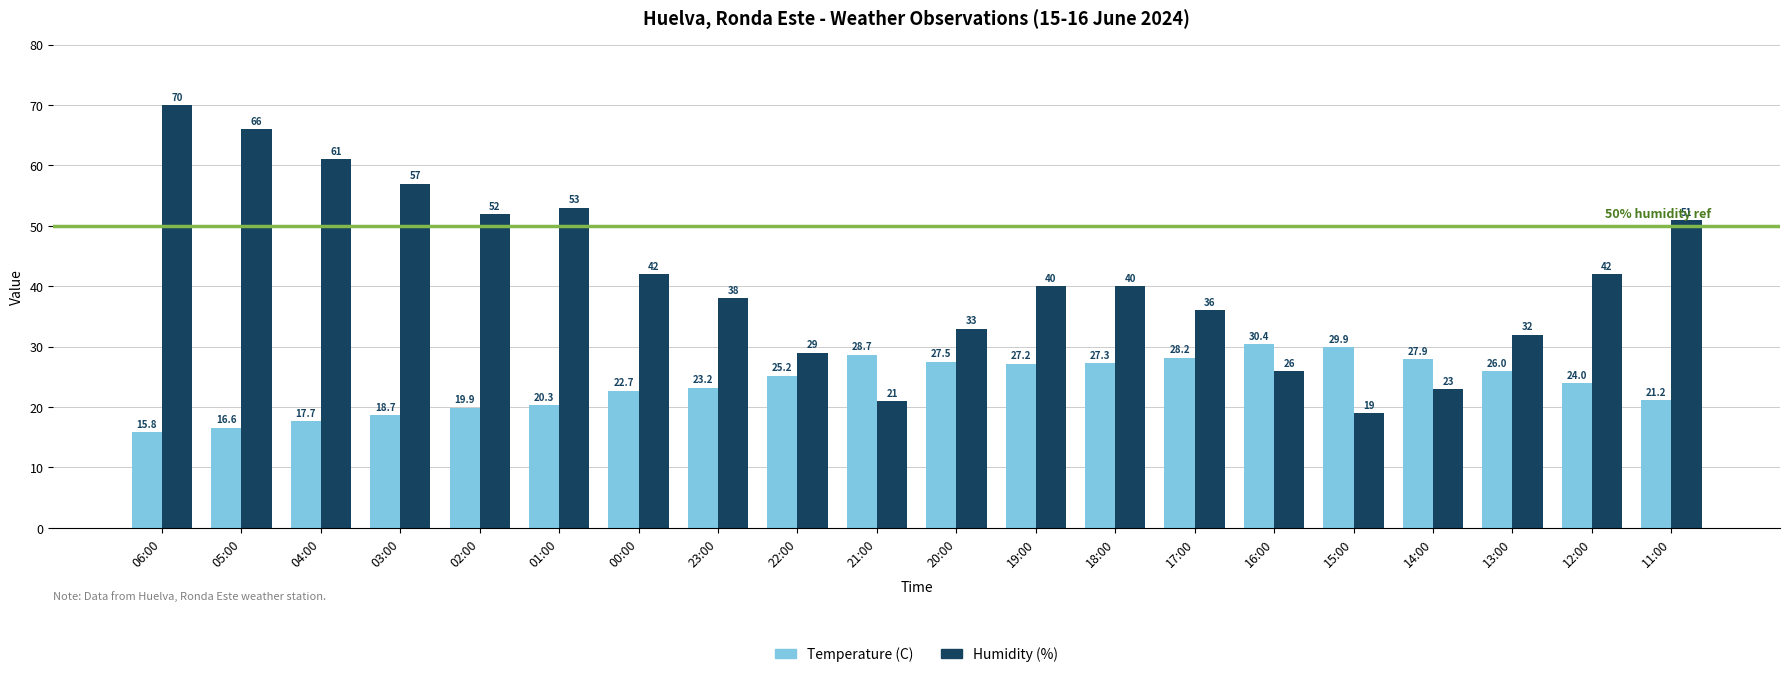

Reading right to left, transcribe all the data shown in this chart.

Temperature (C): 11:00=21.2	12:00=24.0	13:00=26.0	14:00=27.9	15:00=29.9	16:00=30.4	17:00=28.2	18:00=27.3	19:00=27.2	20:00=27.5	21:00=28.7	22:00=25.2	23:00=23.2	00:00=22.7	01:00=20.3	02:00=19.9	03:00=18.7	04:00=17.7	05:00=16.6	06:00=15.8
Humidity (%): 11:00=51.0	12:00=42.0	13:00=32.0	14:00=23.0	15:00=19.0	16:00=26.0	17:00=36.0	18:00=40.0	19:00=40.0	20:00=33.0	21:00=21.0	22:00=29.0	23:00=38.0	00:00=42.0	01:00=53.0	02:00=52.0	03:00=57.0	04:00=61.0	05:00=66.0	06:00=70.0